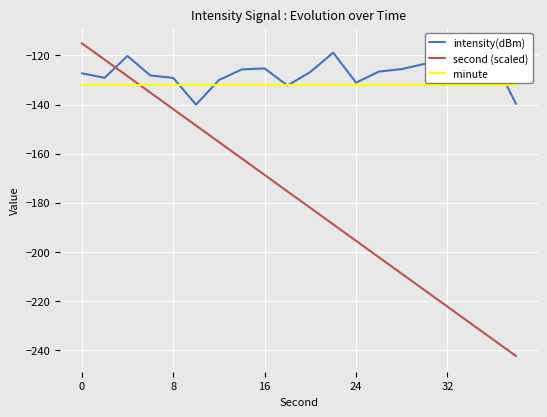

How many intersections are there between second (scaled) and intensity(dBm)?

1